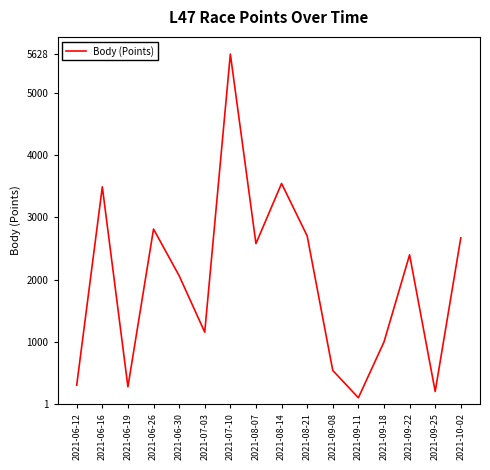

The value at 2021-06-26 is 1919. True or false?

False